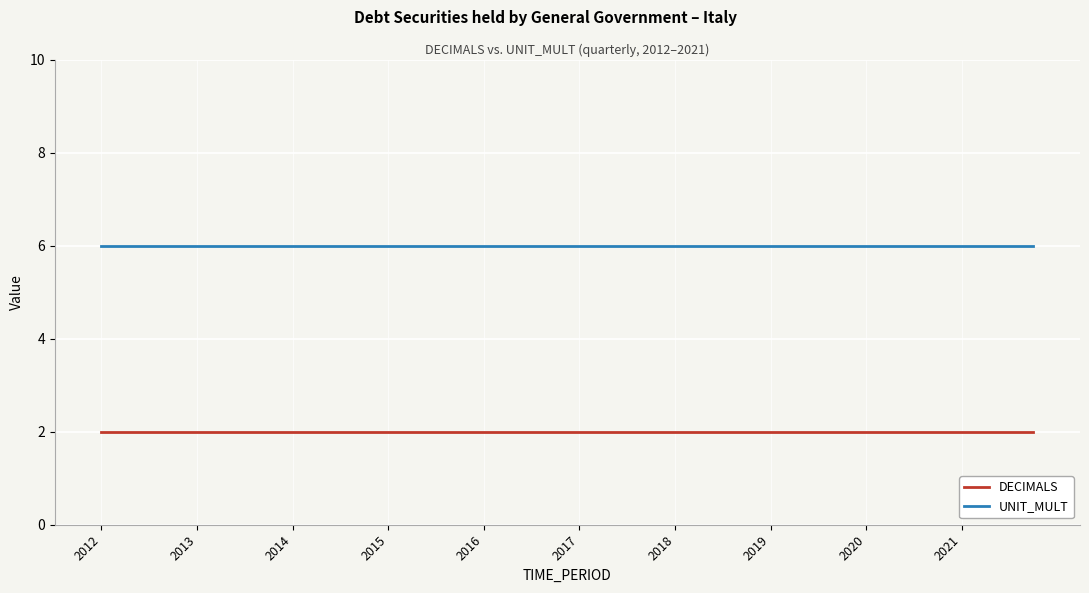

What is the lowest value of the UNIT_MULT series?

6